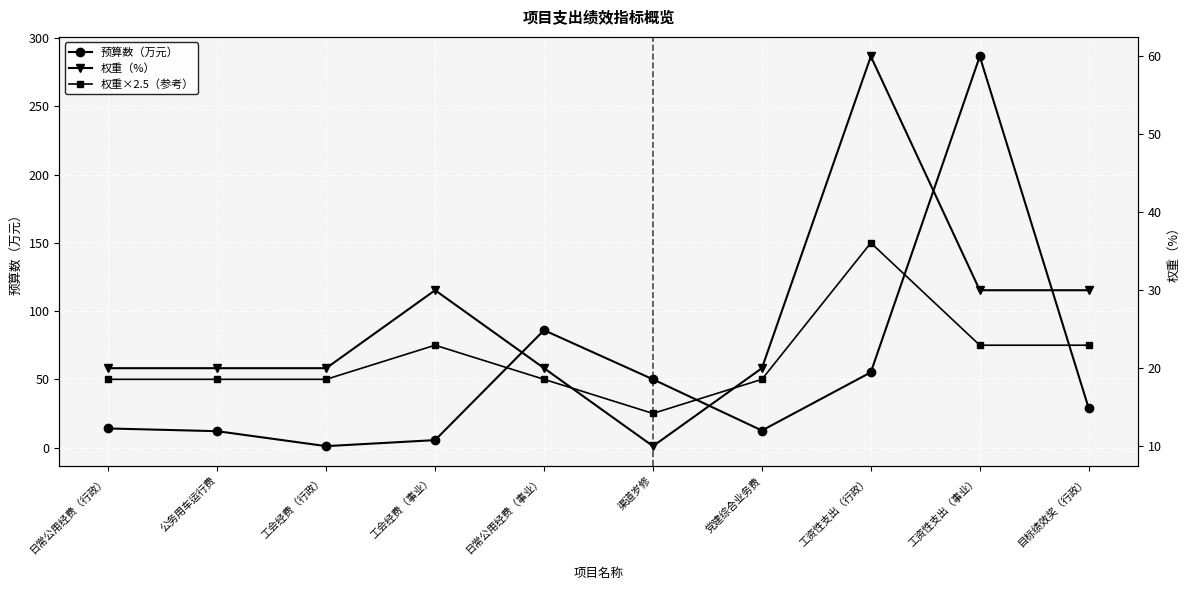

Reading left to right, extract all data points from this chart.

预算数（万元）: 14.0	12.0	1.1	5.5	86.0	50.0	12.5	55.1	286.6	28.8
权重×2.5（参考）: 50.0	50.0	50.0	75.0	50.0	25.0	50.0	150.0	75.0	75.0
权重（%）: 20.0	20.0	20.0	30.0	20.0	10.0	20.0	60.0	30.0	30.0